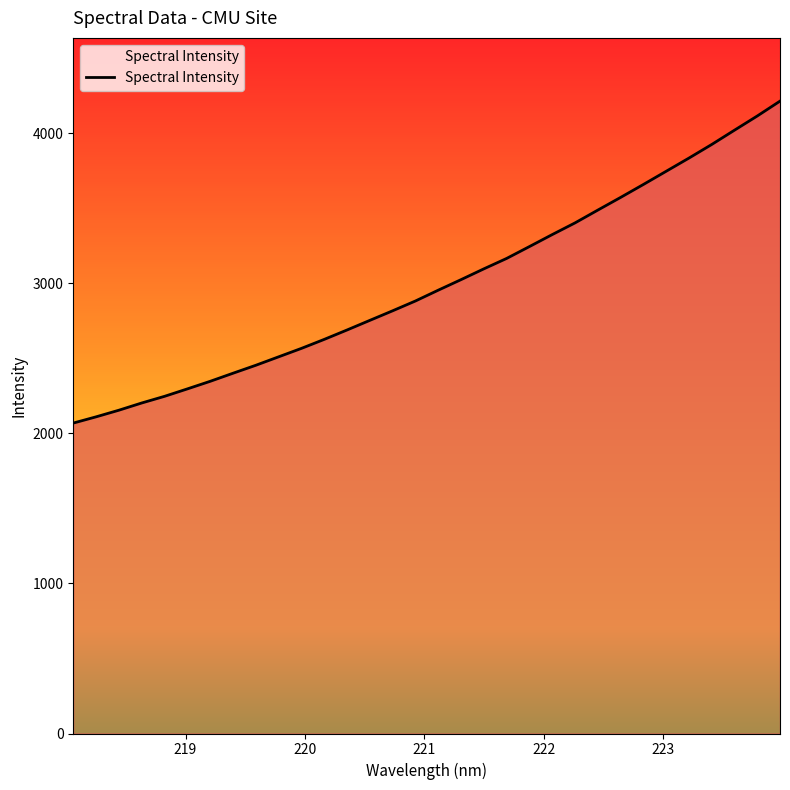

What is the smallest value displayed?

2069.4